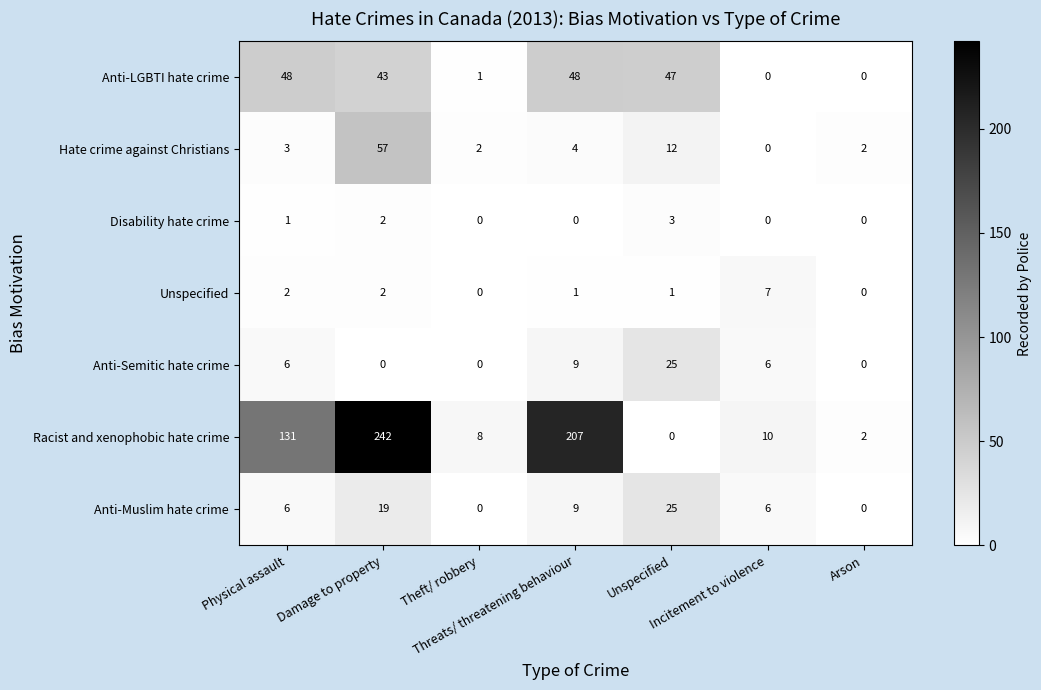

What is the difference between the maximum and minimum values in the Anti-Semitic hate crime series?

25